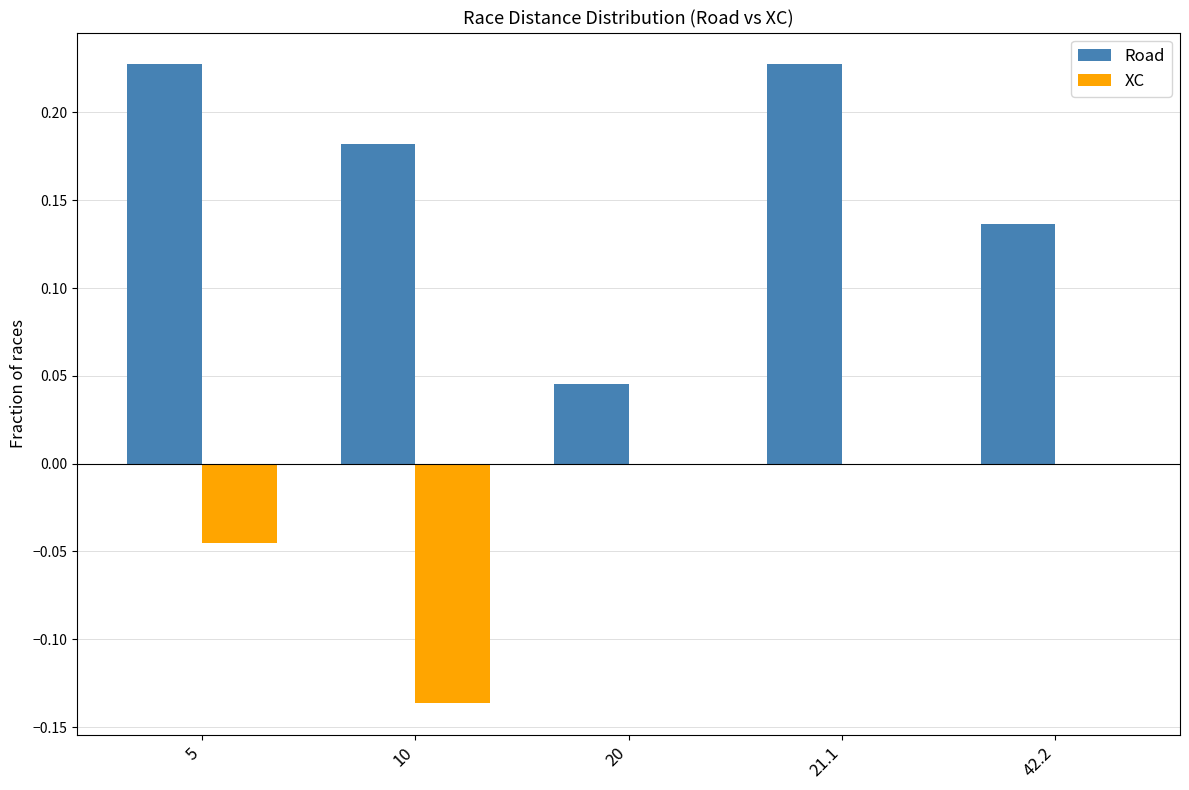

How many Road values are between 0 and 1?

5